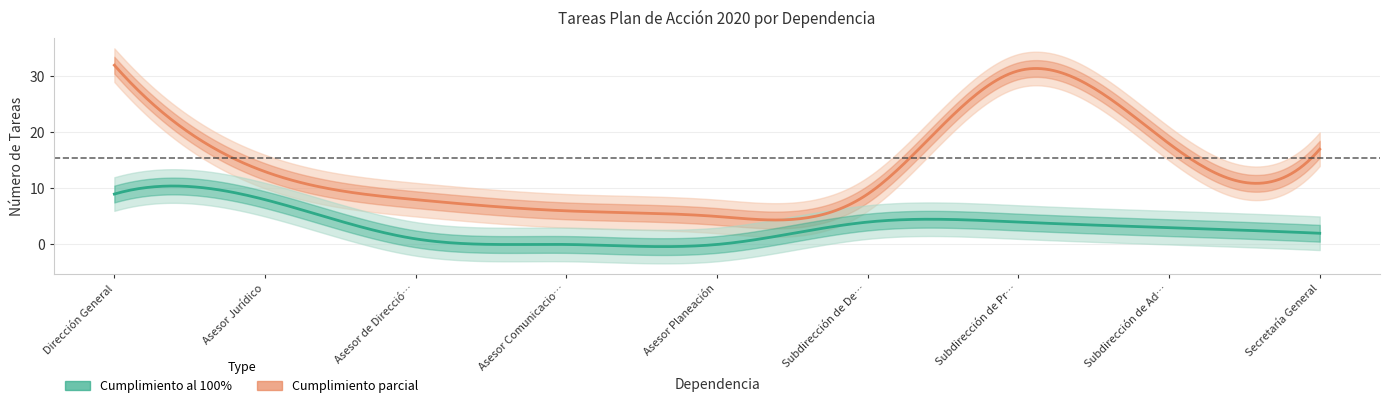

The Cumplimiento al 100% series shows 0 at Asesor Comunicaciones. True or false?

True